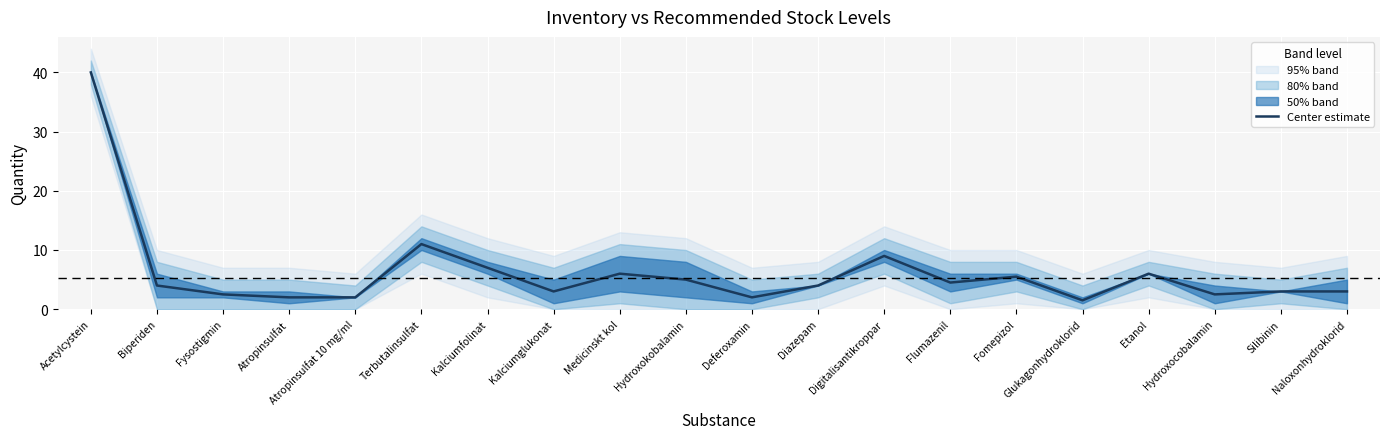

At which label does the data first exceed 4?

Acetylcystein